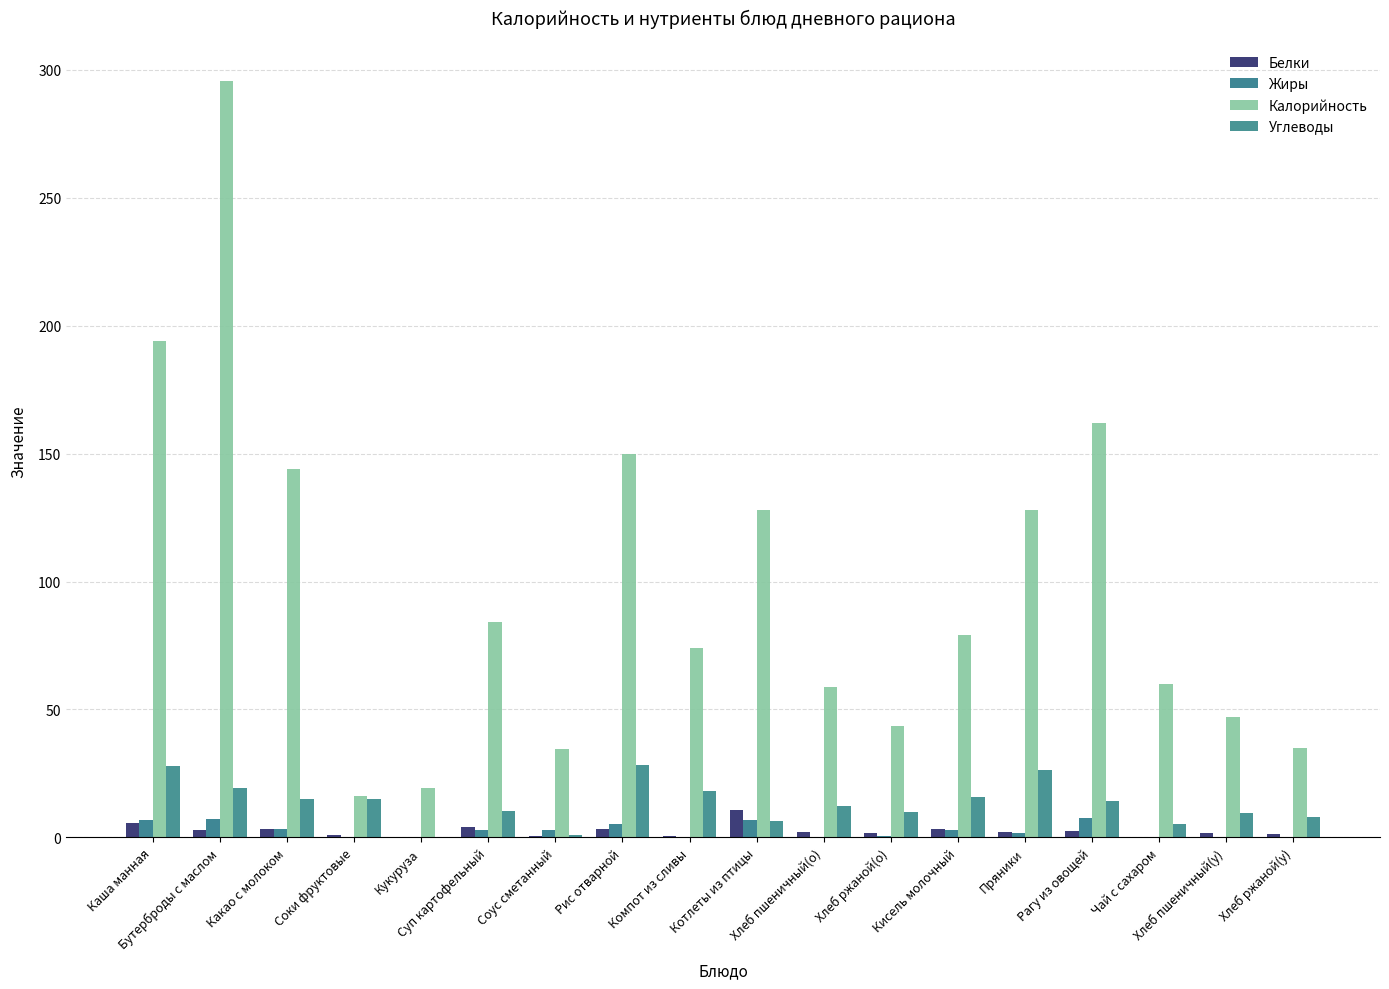

What are all the series names shown in the legend?

Белки, Жиры, Калорийность, Углеводы